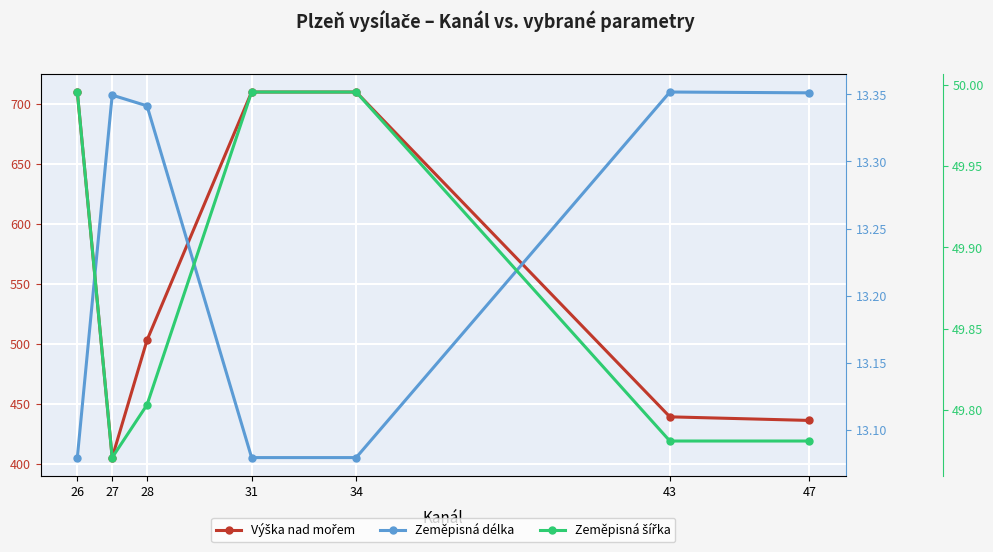

Reading left to right, transcribe all the data shown in this chart.

Výška nad mořem: 710.0	405.0	503.0	710.0	710.0	439.0	436.0
Zeměpisná délka: 13.1	13.3	13.3	13.1	13.1	13.4	13.4
Zeměpisná šířka: 50.0	49.8	49.8	50.0	50.0	49.8	49.8